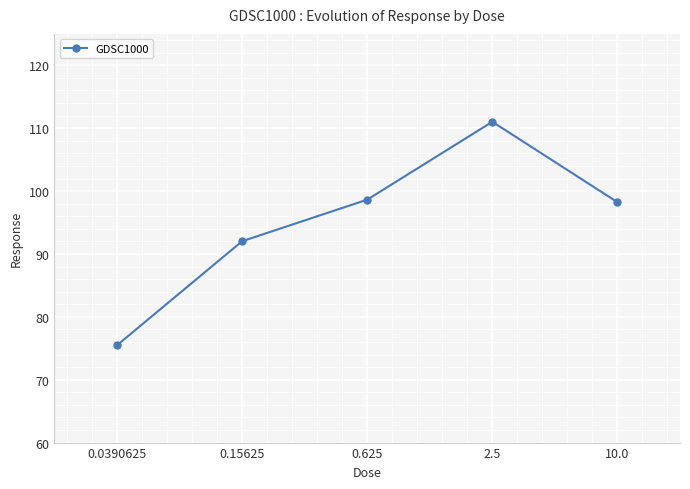

Reading left to right, transcribe all the data shown in this chart.

0.0390625=75.5	0.15625=92.0	0.625=98.6	2.5=111.0	10.0=98.2